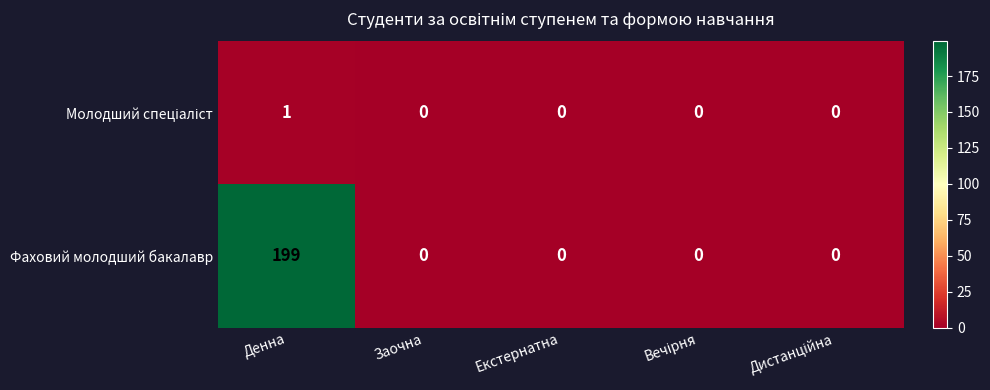

Is it true that Фаховий молодший бакалавр equals 0 at Заочна?

True